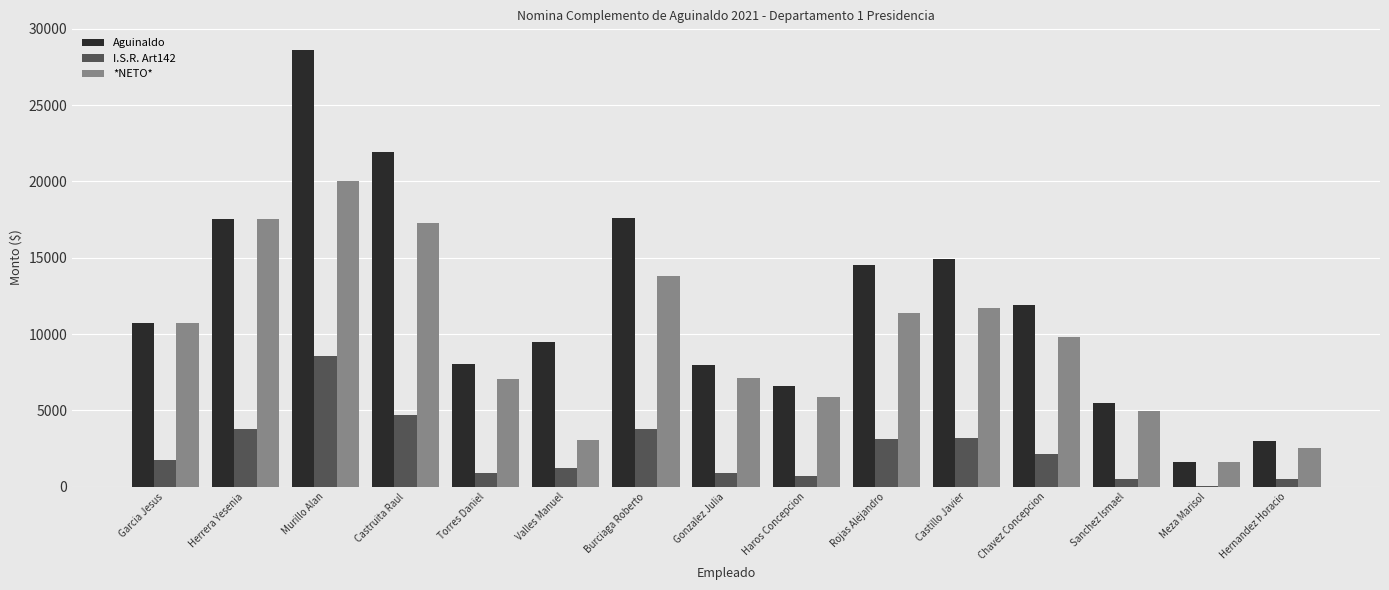

How many values in the I.S.R. Art142 series exceed 1738?

8